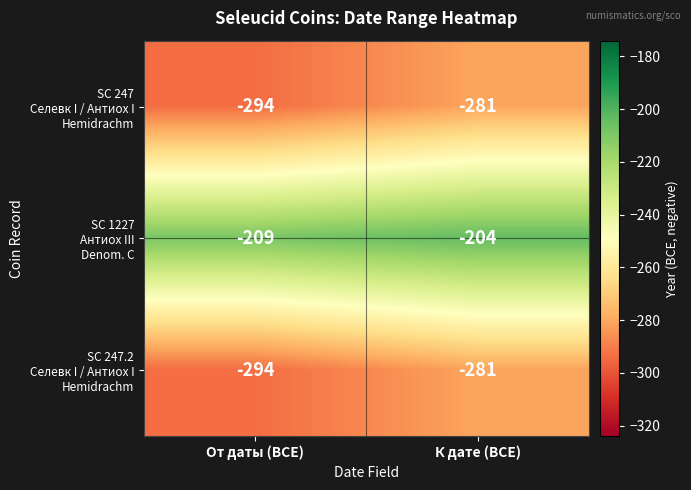

At which category is the sum across all series the highest?

К дате (BCE)